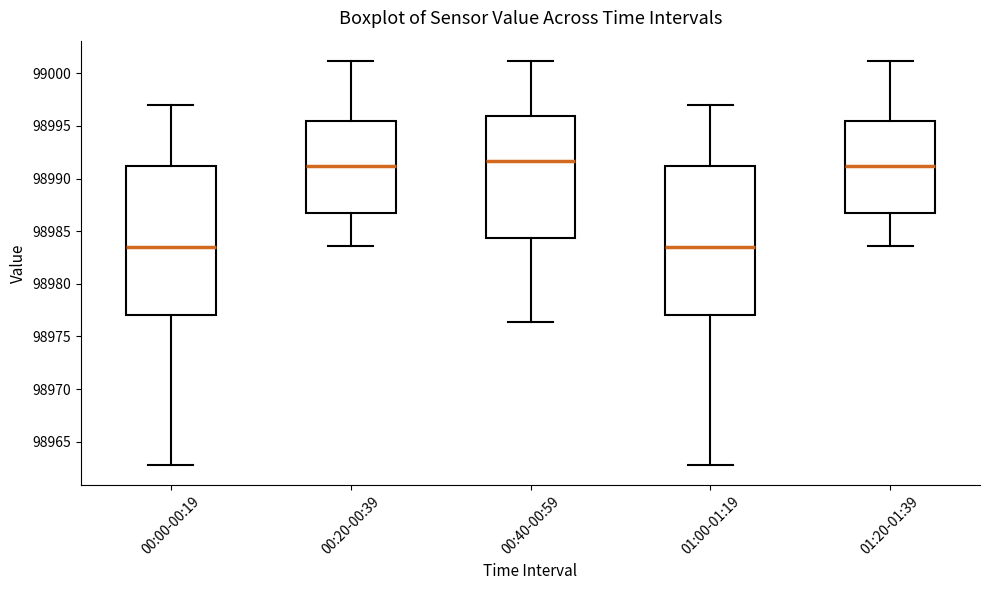

Reading left to right, read every box against the y-axis: the position of its median line, the range the box covers, and the ends of its whiskers. The values are not printed on the chart, so give them approximately, as read against the axis.

00:00-00:19: median 98983.5, box 98977.0 to 98991.0, whiskers 98963.0 to 98997.0
00:20-00:39: median 98991.0, box 98986.5 to 98995.5, whiskers 98983.5 to 99001.0
00:40-00:59: median 98991.5, box 98984.5 to 98996.0, whiskers 98976.5 to 99001.0
01:00-01:19: median 98983.5, box 98977.0 to 98991.0, whiskers 98963.0 to 98997.0
01:20-01:39: median 98991.0, box 98986.5 to 98995.5, whiskers 98983.5 to 99001.0